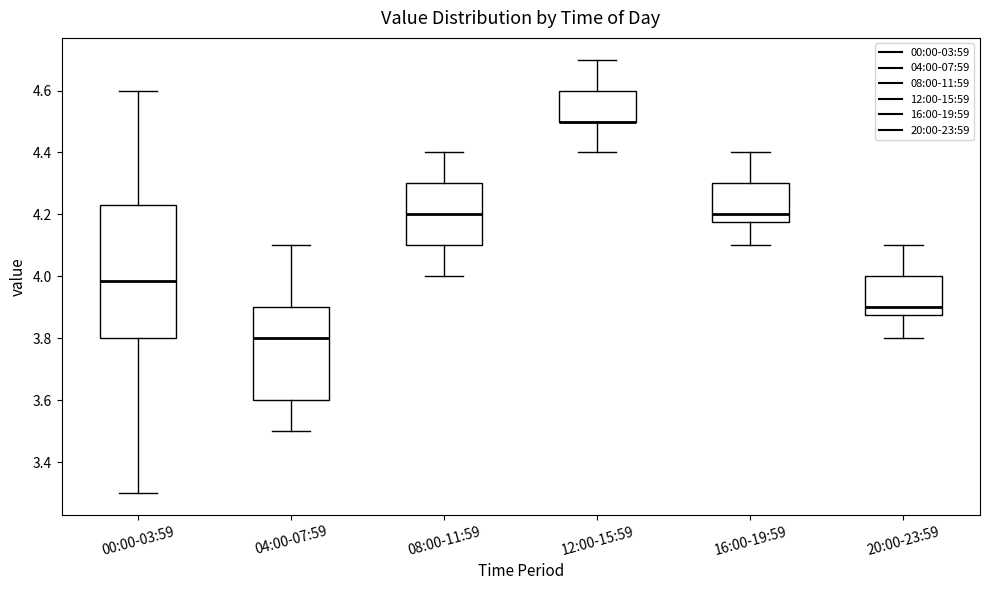

Where is the upper edge of the box for 16:00-19:59 on the y-axis? The values are not printed on the chart, so give them approximately, as read against the axis.

4.30